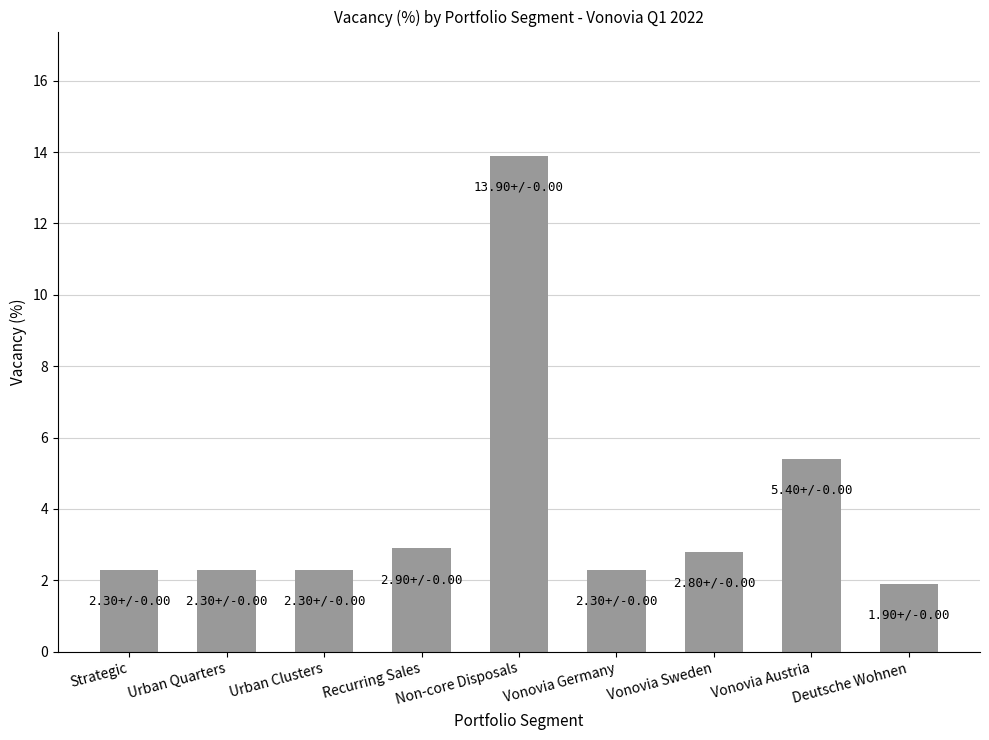

The chart shows a value of 0.9 at Urban Quarters. True or false?

False